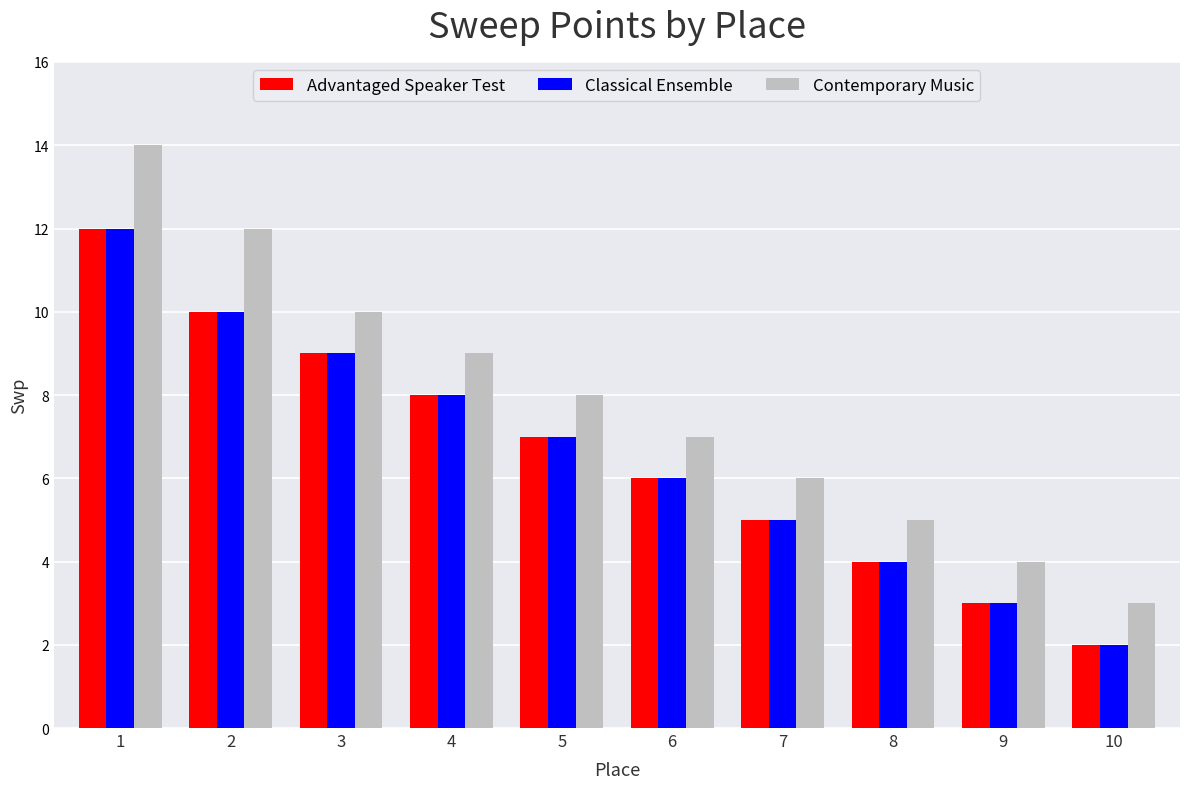

Rank the categories by Advantaged Speaker Test value from lowest to highest.

10, 9, 8, 7, 6, 5, 4, 3, 2, 1